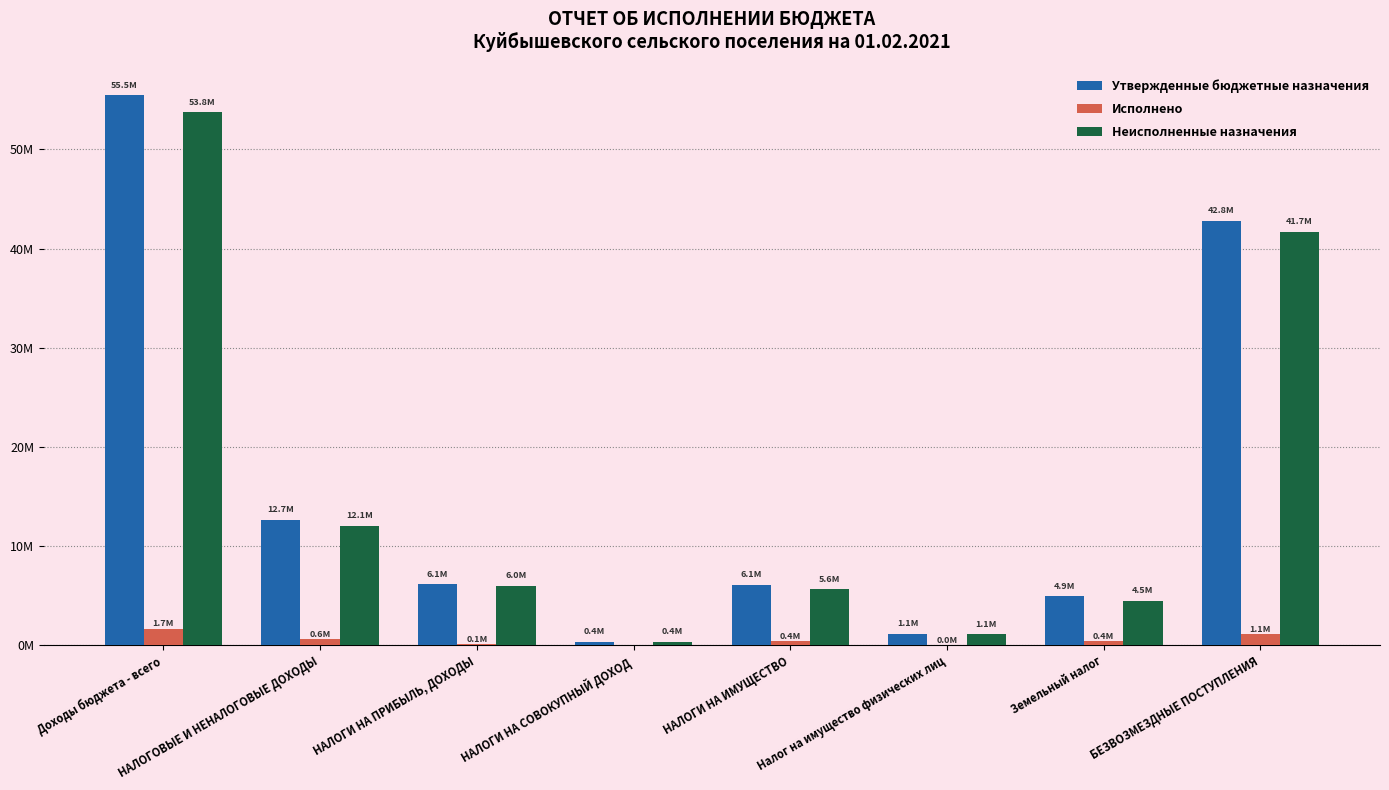

The value of Исполнено at НАЛОГИ НА ПРИБЫЛЬ, ДОХОДЫ is 144542.7. True or false?

True